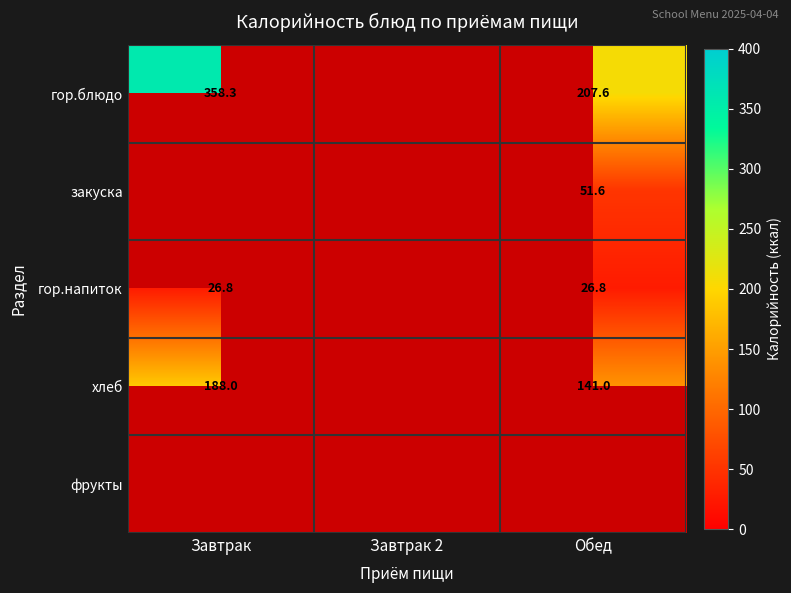

True or false: хлеб has a value of 314.3 at Завтрак.

False